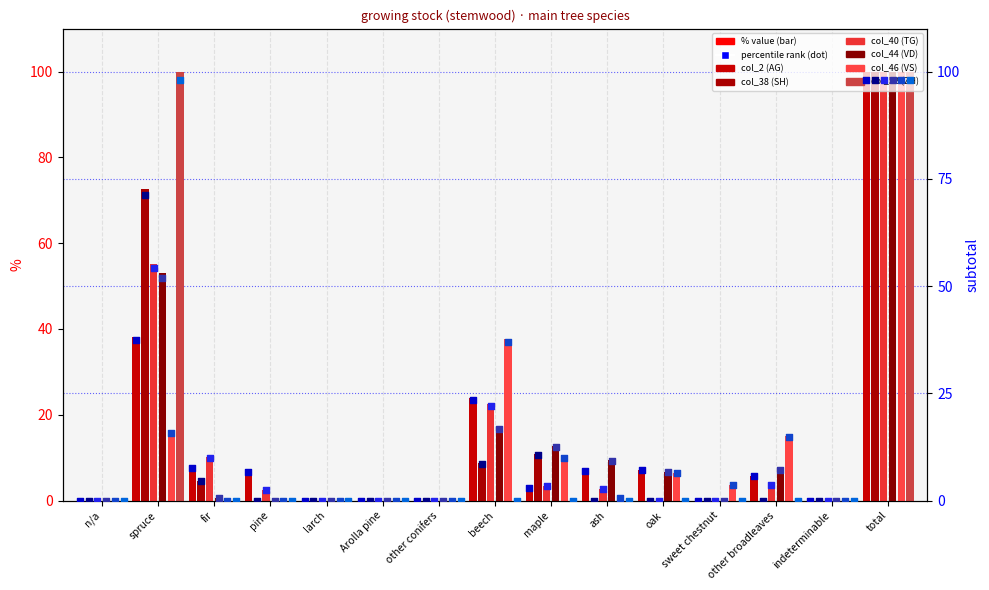

Which series has the largest total across all categories?

col_38